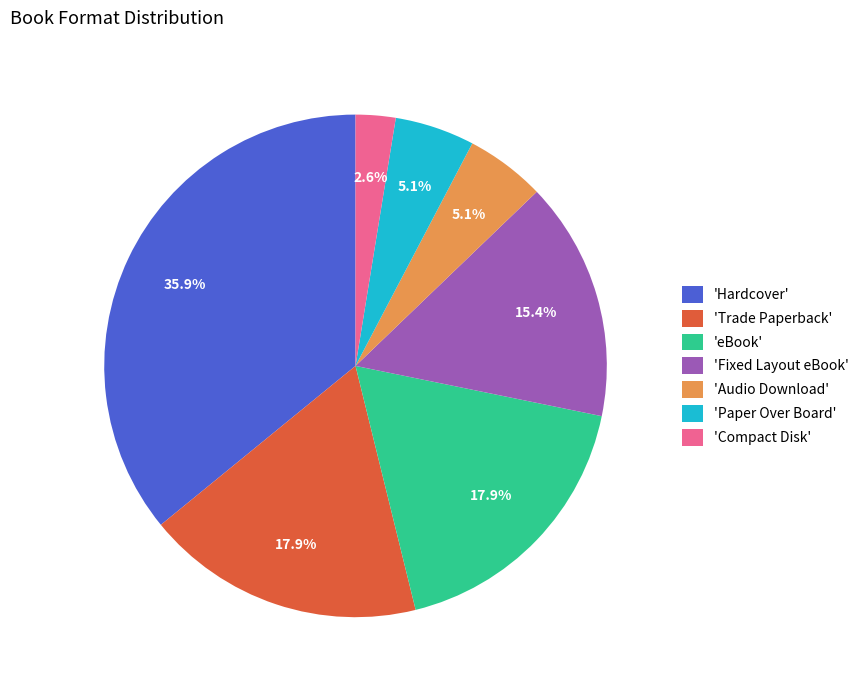

Is there any slice that represents more than half of the pie?

No